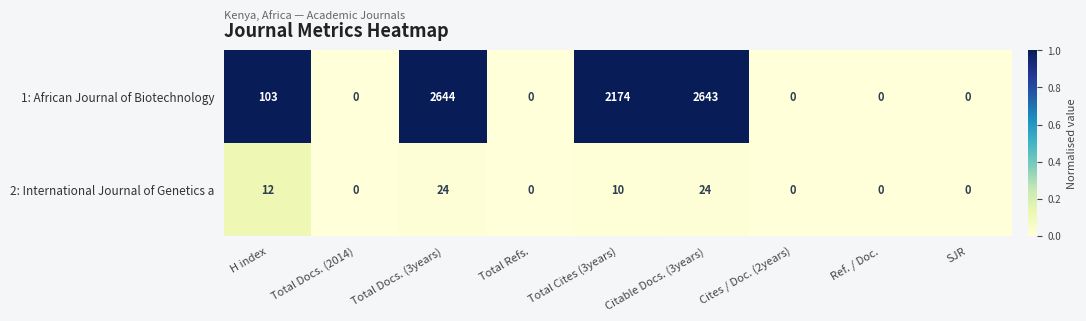

Which category has the highest value across all series?

Total Docs. (3years)